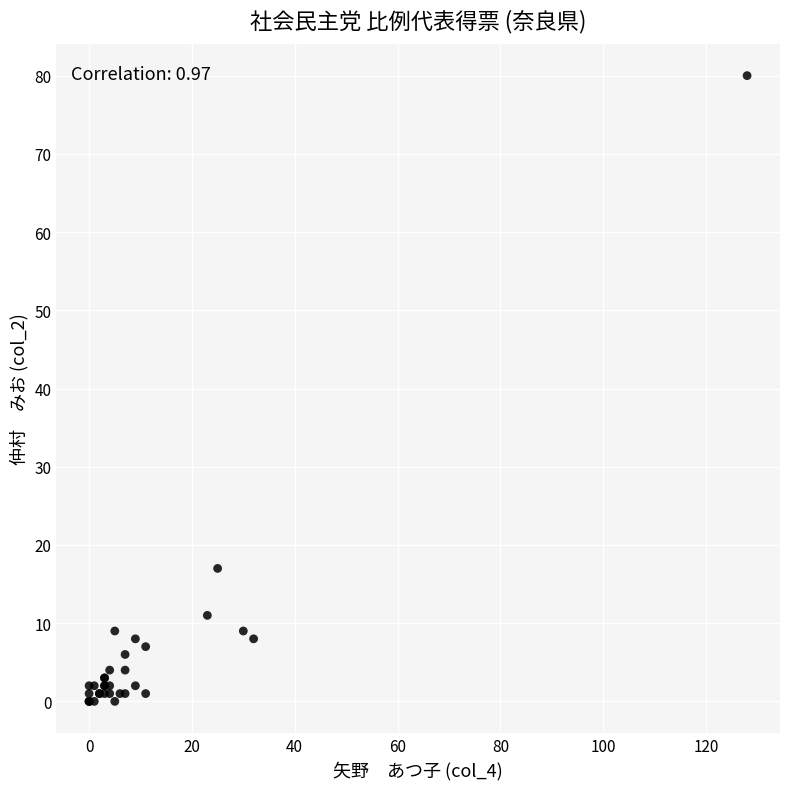

What Y value in the scatter plot is closest to 40?

17